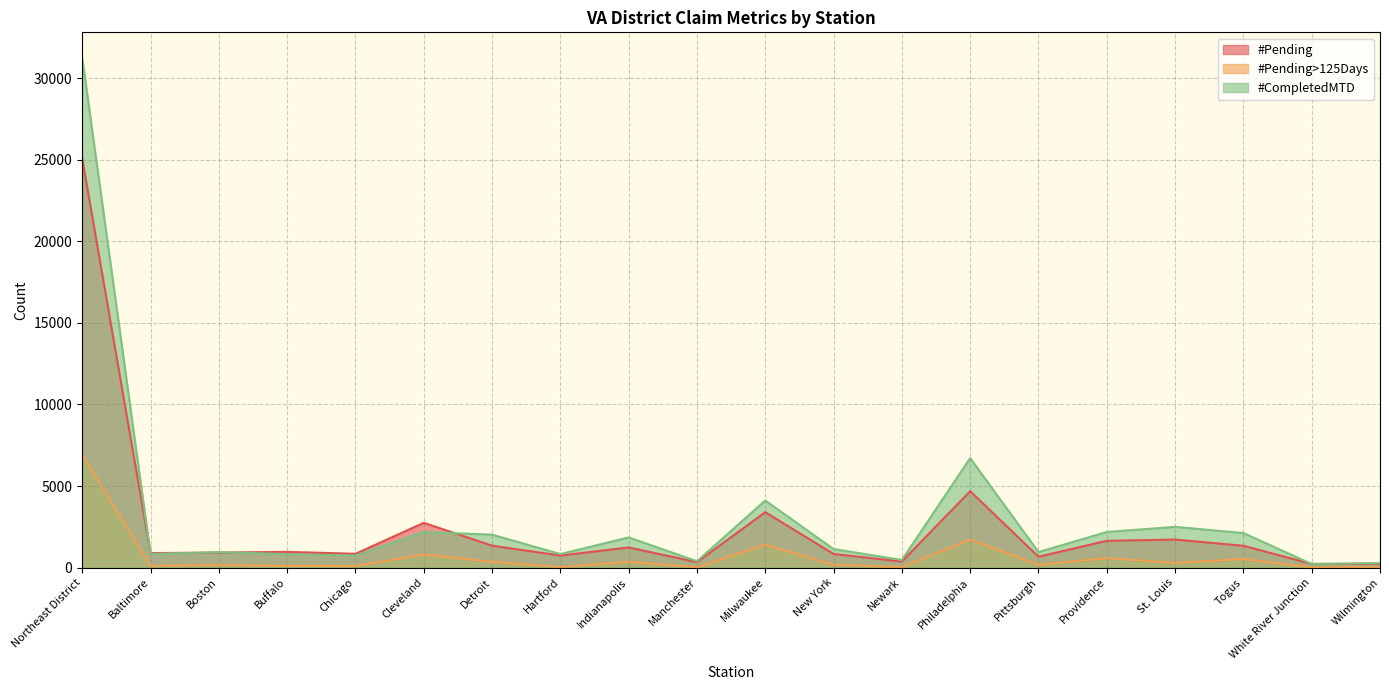

How many data points does each series have?

20